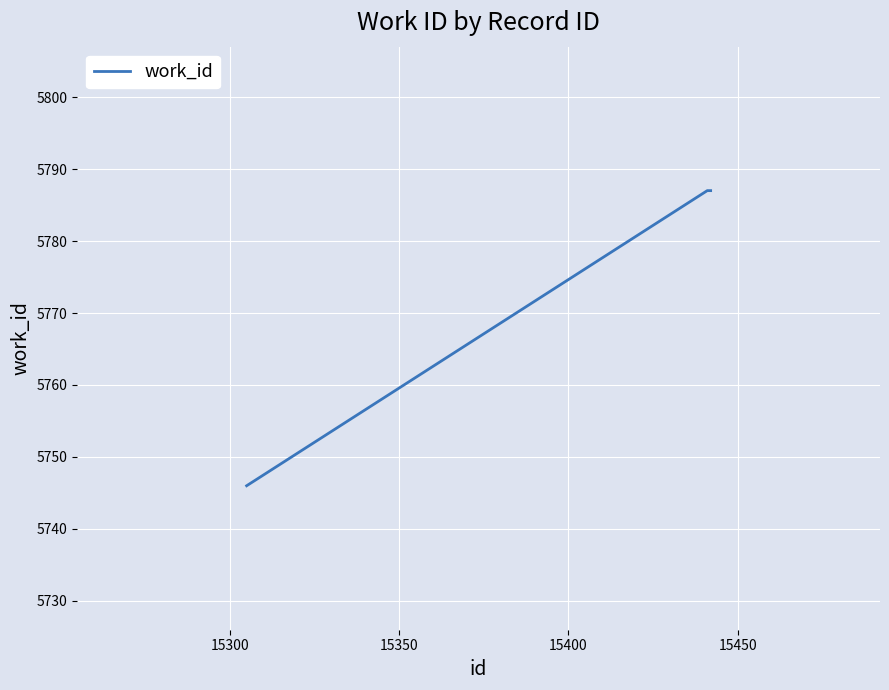

What is the greatest value displayed?

5787